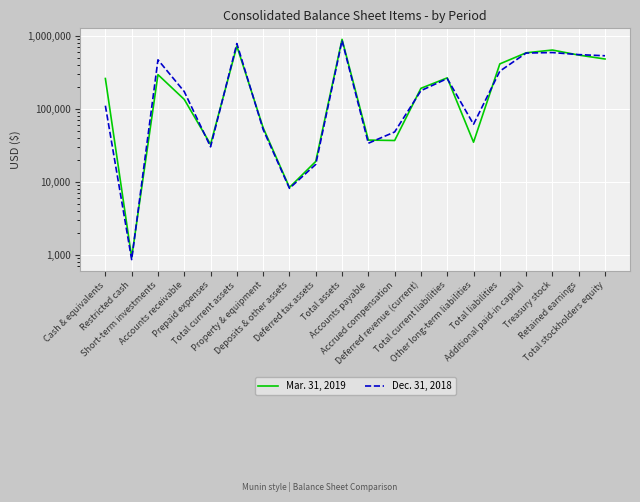

Reading left to right, what are all the values shown in this chart?

Mar. 31, 2019: 258743	922	292314	133922	32511	718412	54832	8374	18983	888344	37227	36713	190070	264010	34793	410038	581429	634405	541228	478306
Dec. 31, 2018: 109924	862	466186	171359	30068	778399	51919	8134	17316	855768	33684	48045	176540	258269	61262	326037	576957	586161	549134	529731